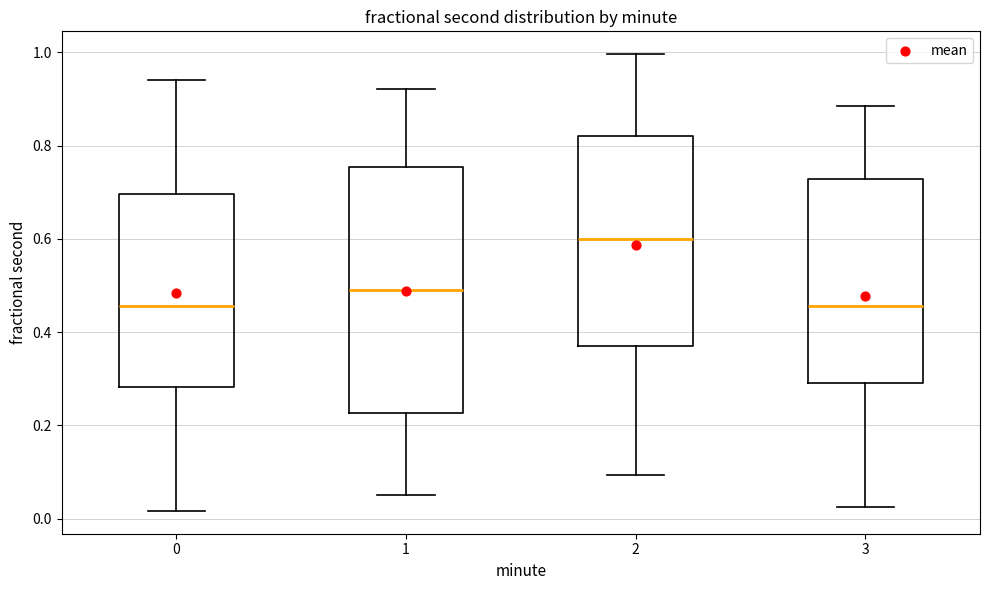

Reading left to right, transcribe this box plot: for each box, give where its median line is, the range the box spans, and where its two whiskers end, as read against the y-axis. The values are not printed on the chart, so give them approximately, as read against the axis.

0: median 0.46, box 0.28 to 0.70, whiskers 0.02 to 0.94
1: median 0.50, box 0.22 to 0.76, whiskers 0.06 to 0.92
2: median 0.60, box 0.38 to 0.82, whiskers 0.10 to 1.00
3: median 0.46, box 0.30 to 0.72, whiskers 0.02 to 0.88